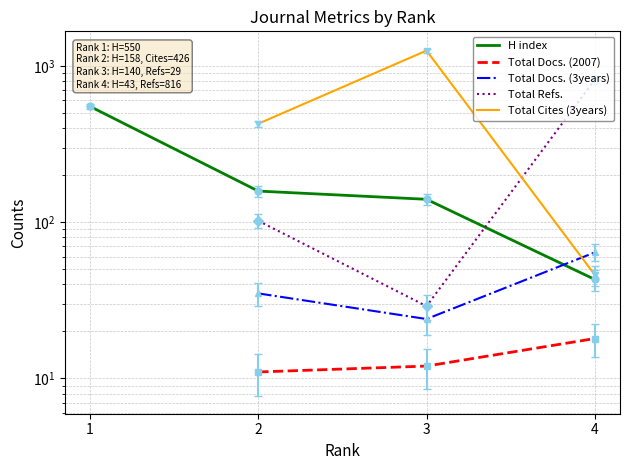

True or false: Total Docs. (2007) and Total Docs. (3years) intersect in this chart.

False